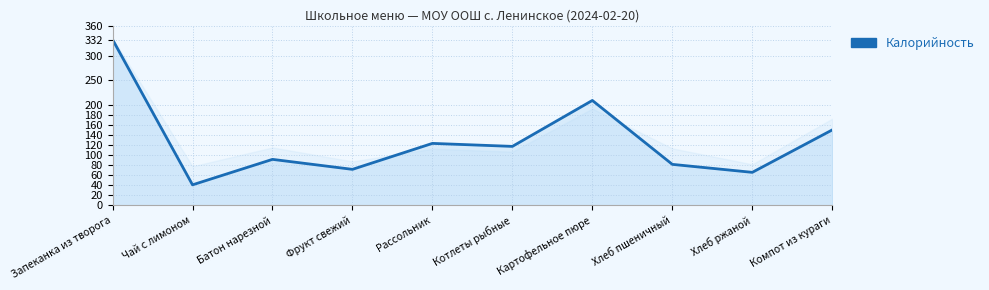

At which category does the chart reach its minimum across all series?

Чай с лимоном